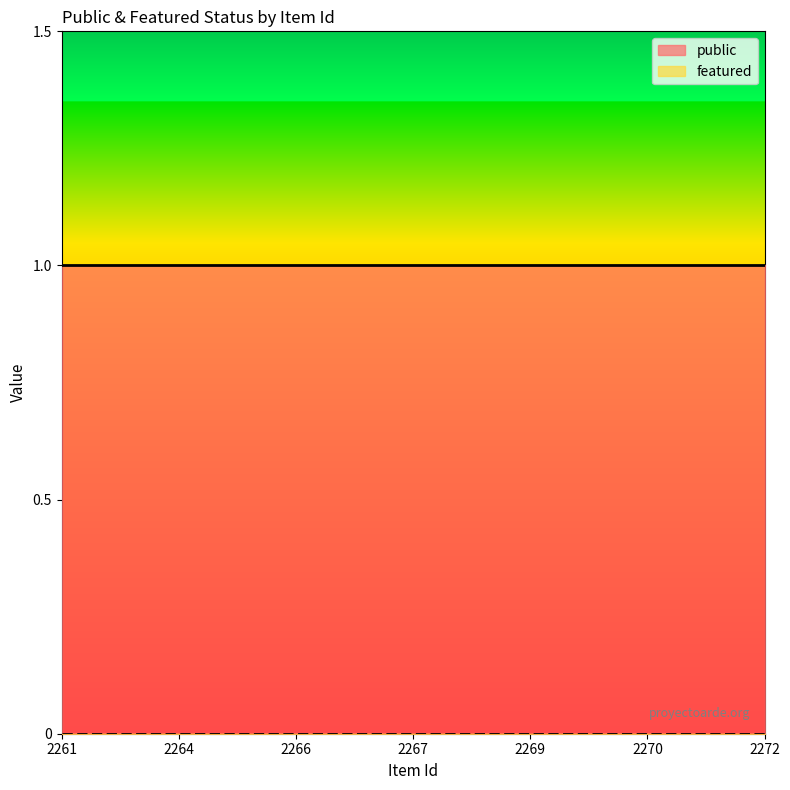

Does the chart have visible grid lines?

No